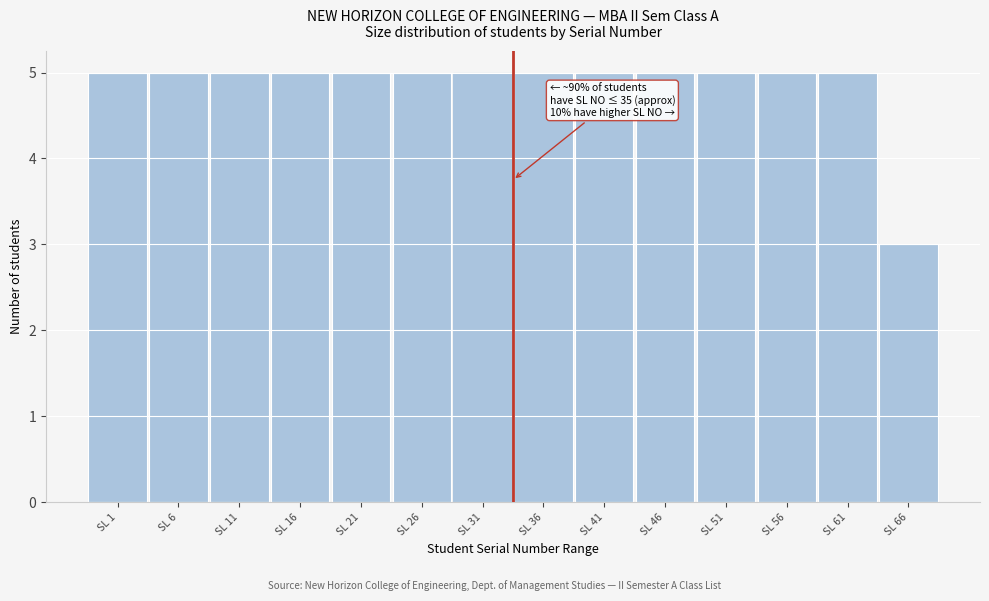

Reading left to right, extract all data points from this chart.

SL 1=5	SL 6=5	SL 11=5	SL 16=5	SL 21=5	SL 26=5	SL 31=5	SL 36=5	SL 41=5	SL 46=5	SL 51=5	SL 56=5	SL 61=5	SL 66=3